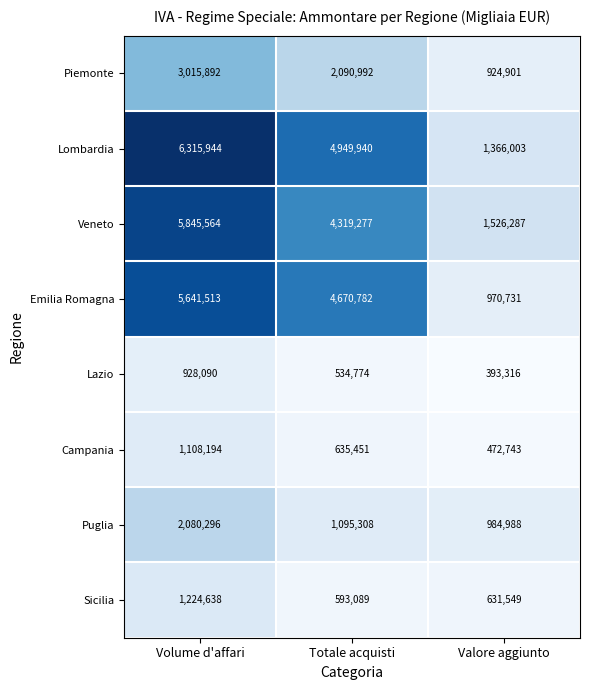

What is the difference between the Piemonte values at Valore aggiunto and Totale acquisti?

1166091